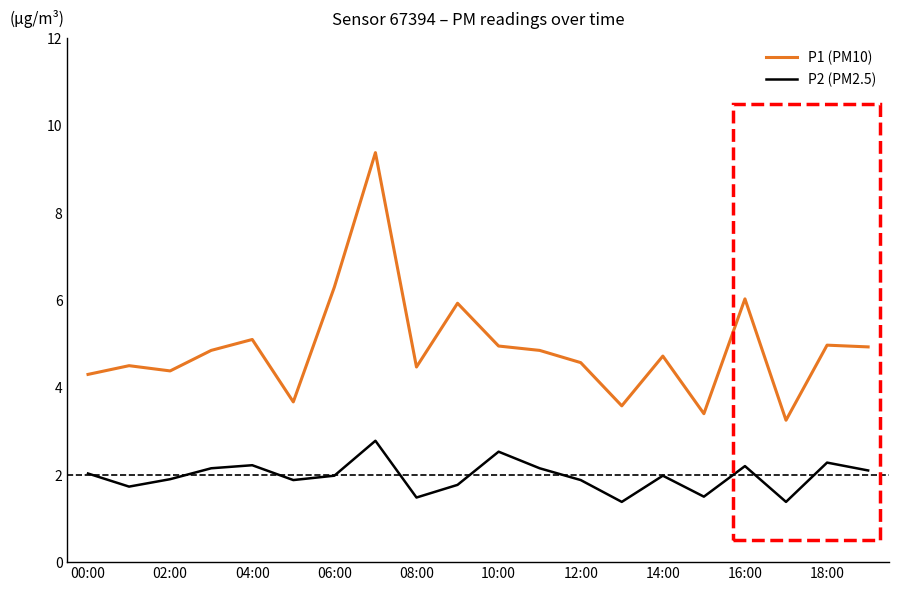

What is the difference between the maximum and minimum values in the P1 (PM10) series?

6.1